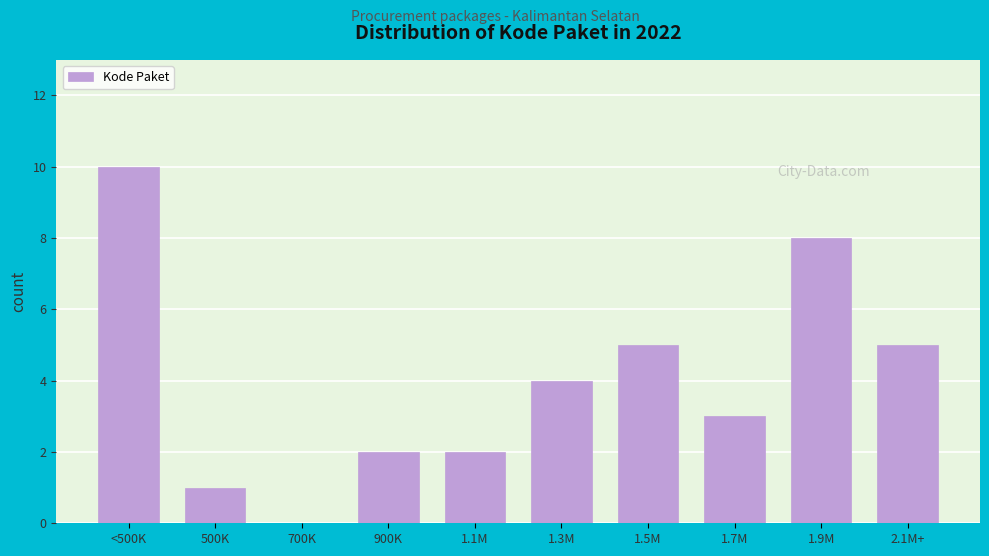

Reading right to left, what are all the values shown in this chart?

2.1M+=5	1.9M=8	1.7M=3	1.5M=5	1.3M=4	1.1M=2	900K=2	700K=0	500K=1	<500K=10